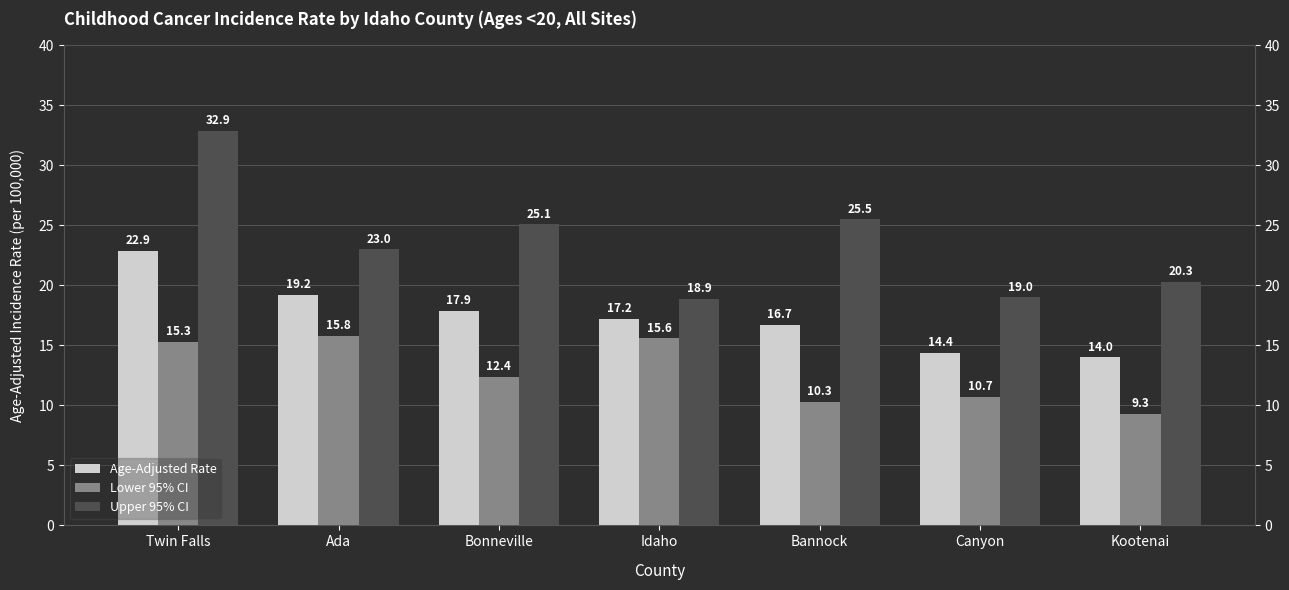

Reading left to right, extract all data points from this chart.

Age-Adjusted Rate: 22.9	19.2	17.9	17.2	16.7	14.4	14.0
Lower 95% CI: 15.3	15.8	12.4	15.6	10.3	10.7	9.3
Upper 95% CI: 32.9	23.0	25.1	18.9	25.5	19.0	20.3